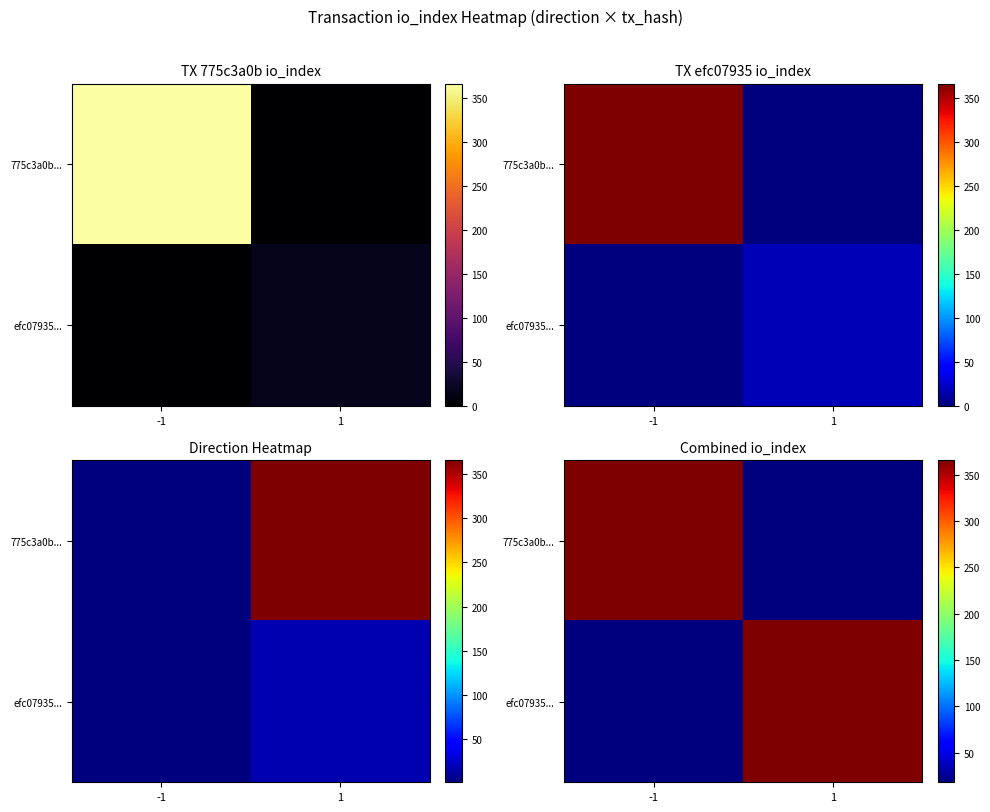

What is the smallest value displayed?

18